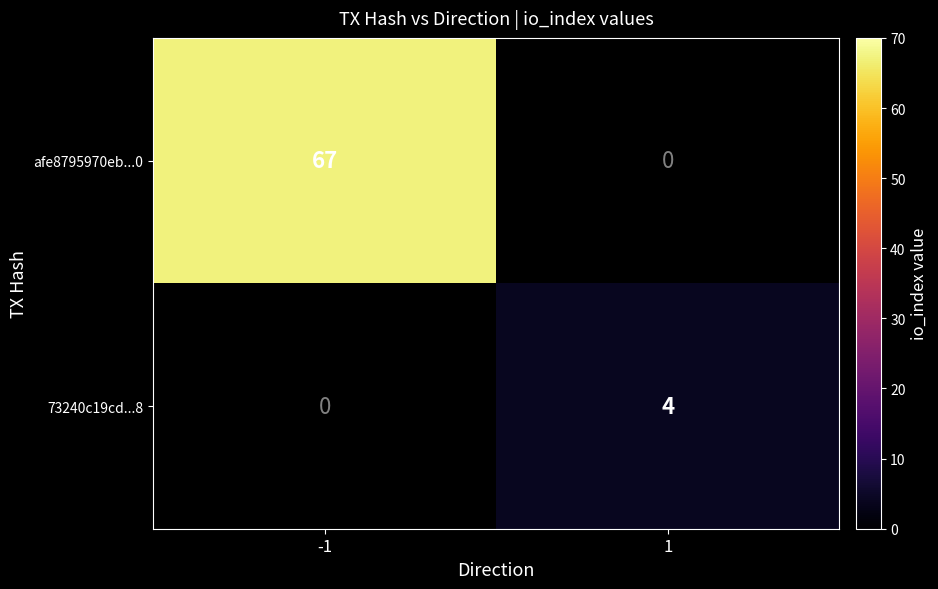

The value of 73240c19cd...8 at 1 is 3. True or false?

False